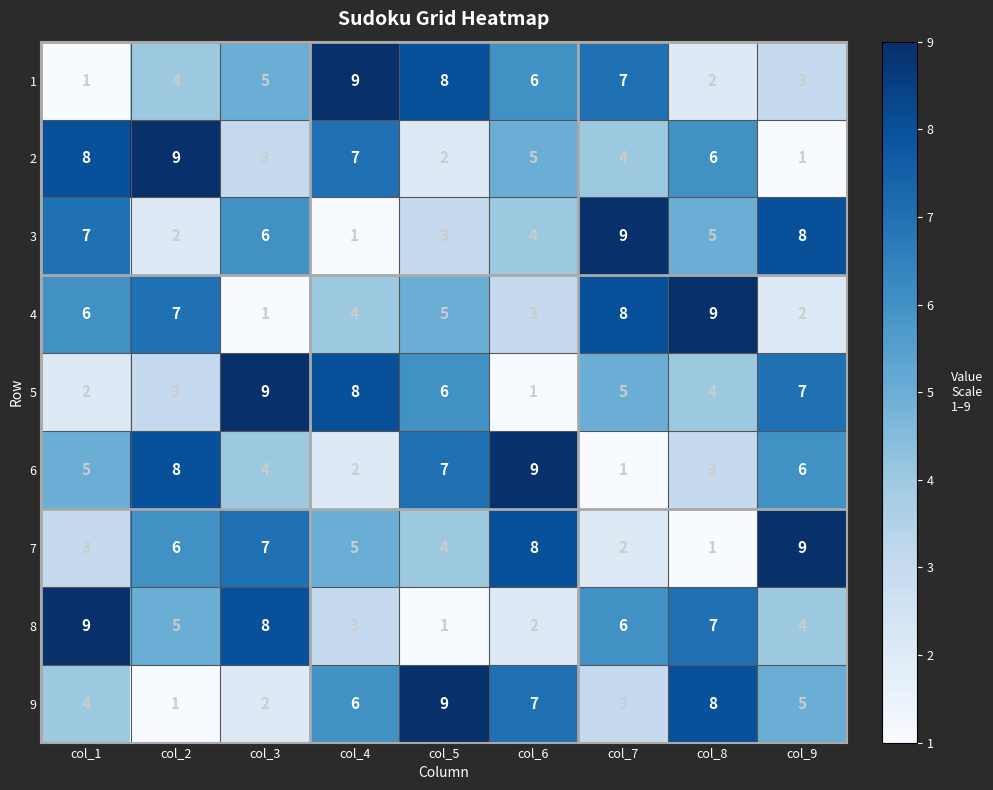

What is the total value across all series at col_3?

45